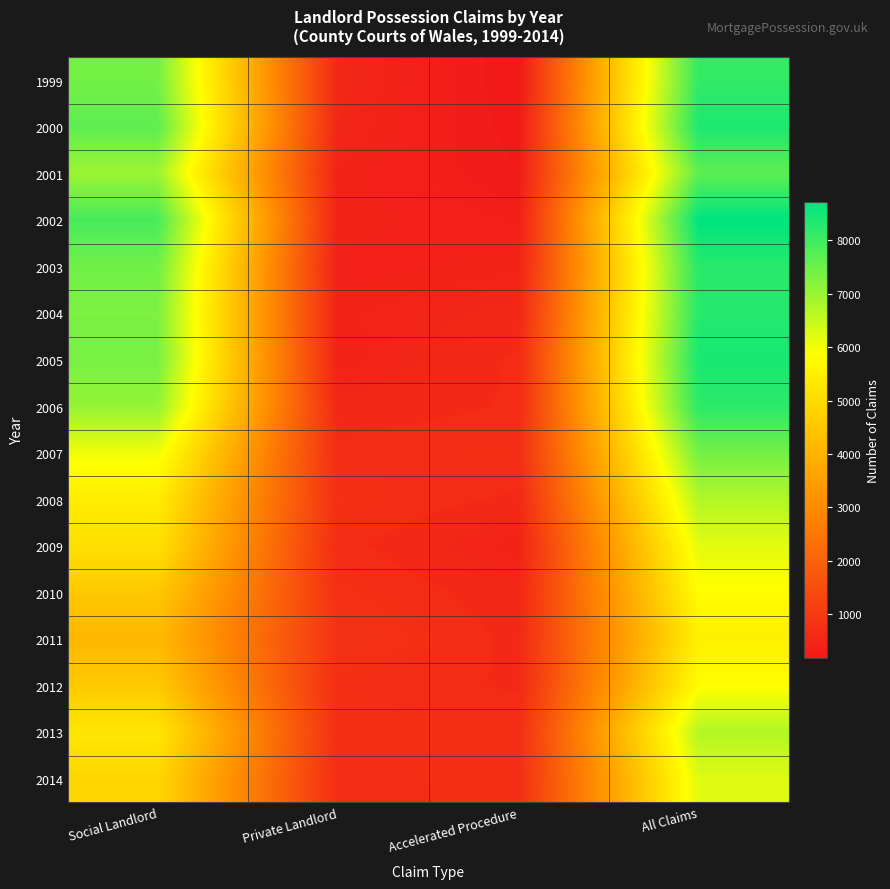

At which category does the chart reach its peak across all series?

All Claims